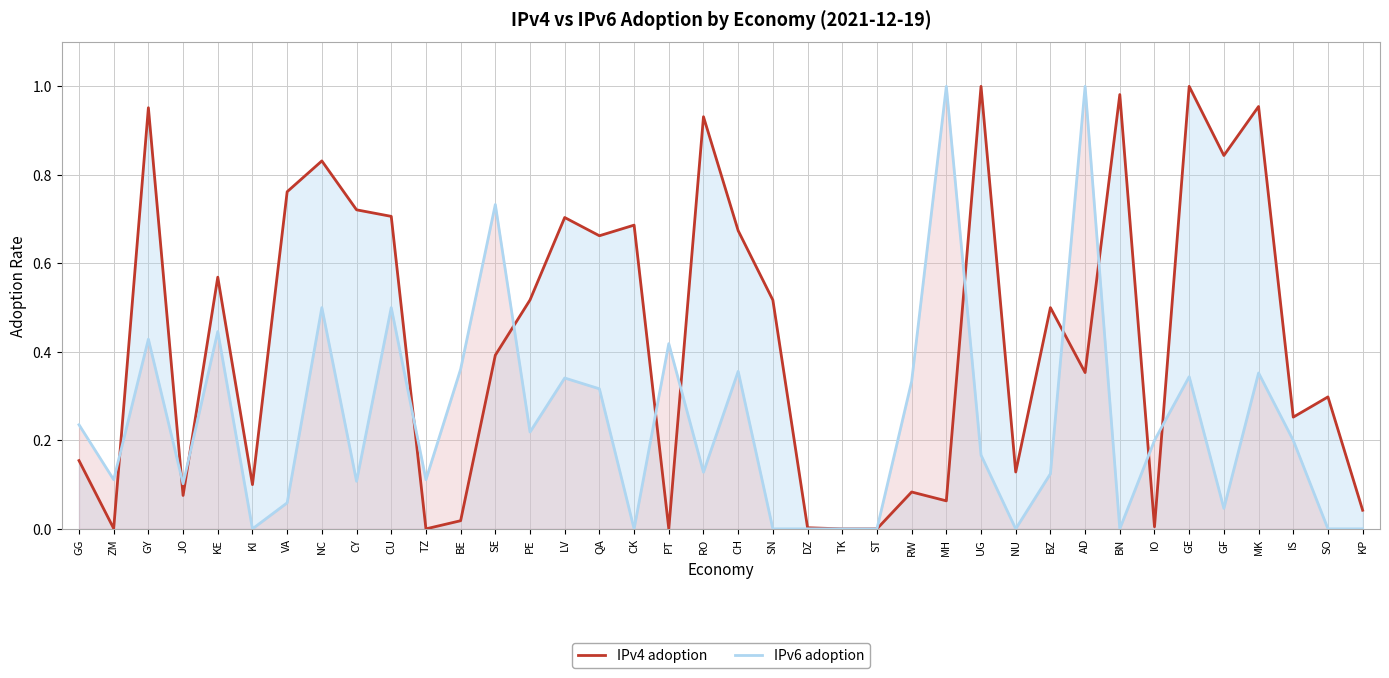

Rank the series by their average value, from highest to lowest.

IPv4 adoption, IPv6 adoption